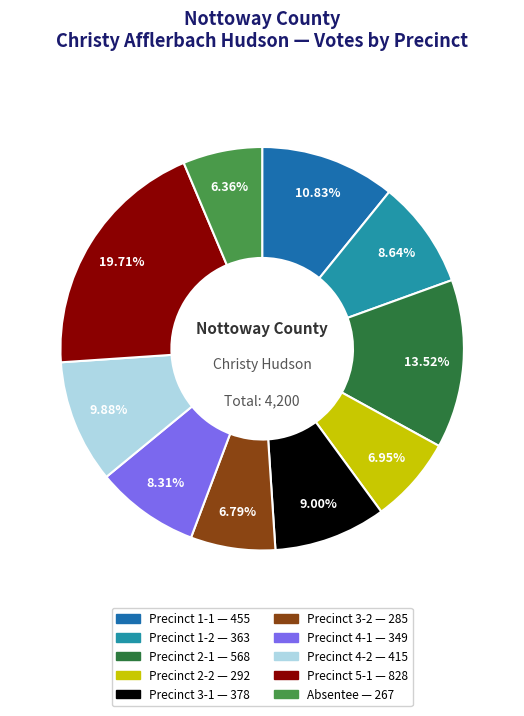

Which category has the biggest portion of the pie?

Precinct 5-1